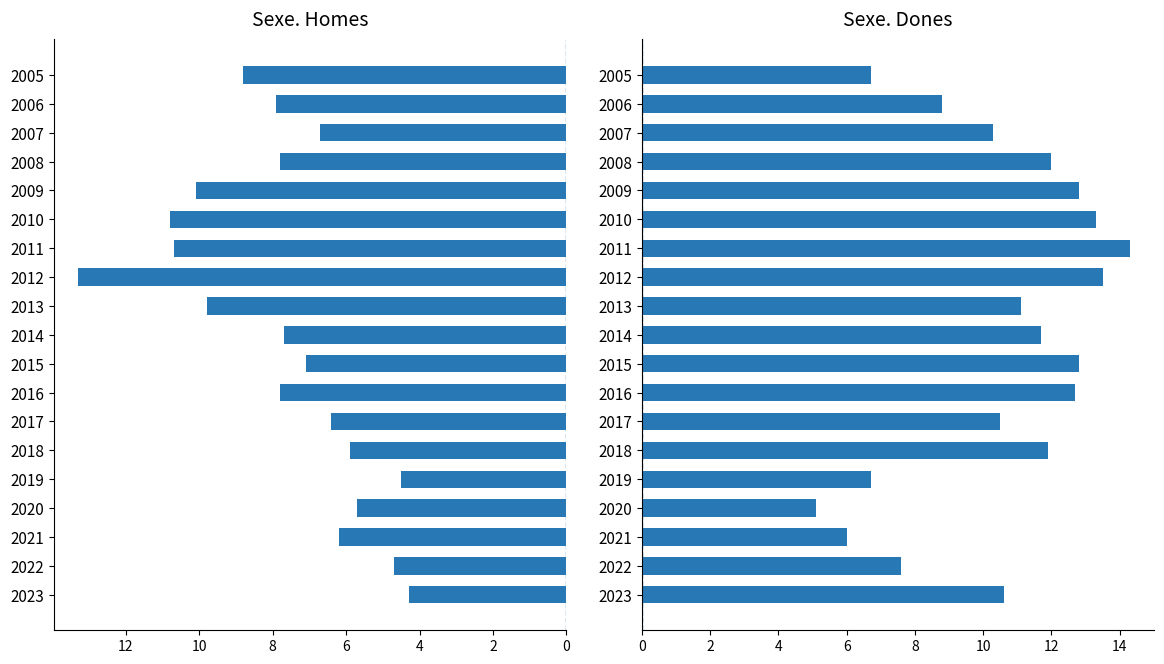

What is the difference between the highest and lowest values at 2020?

10.8